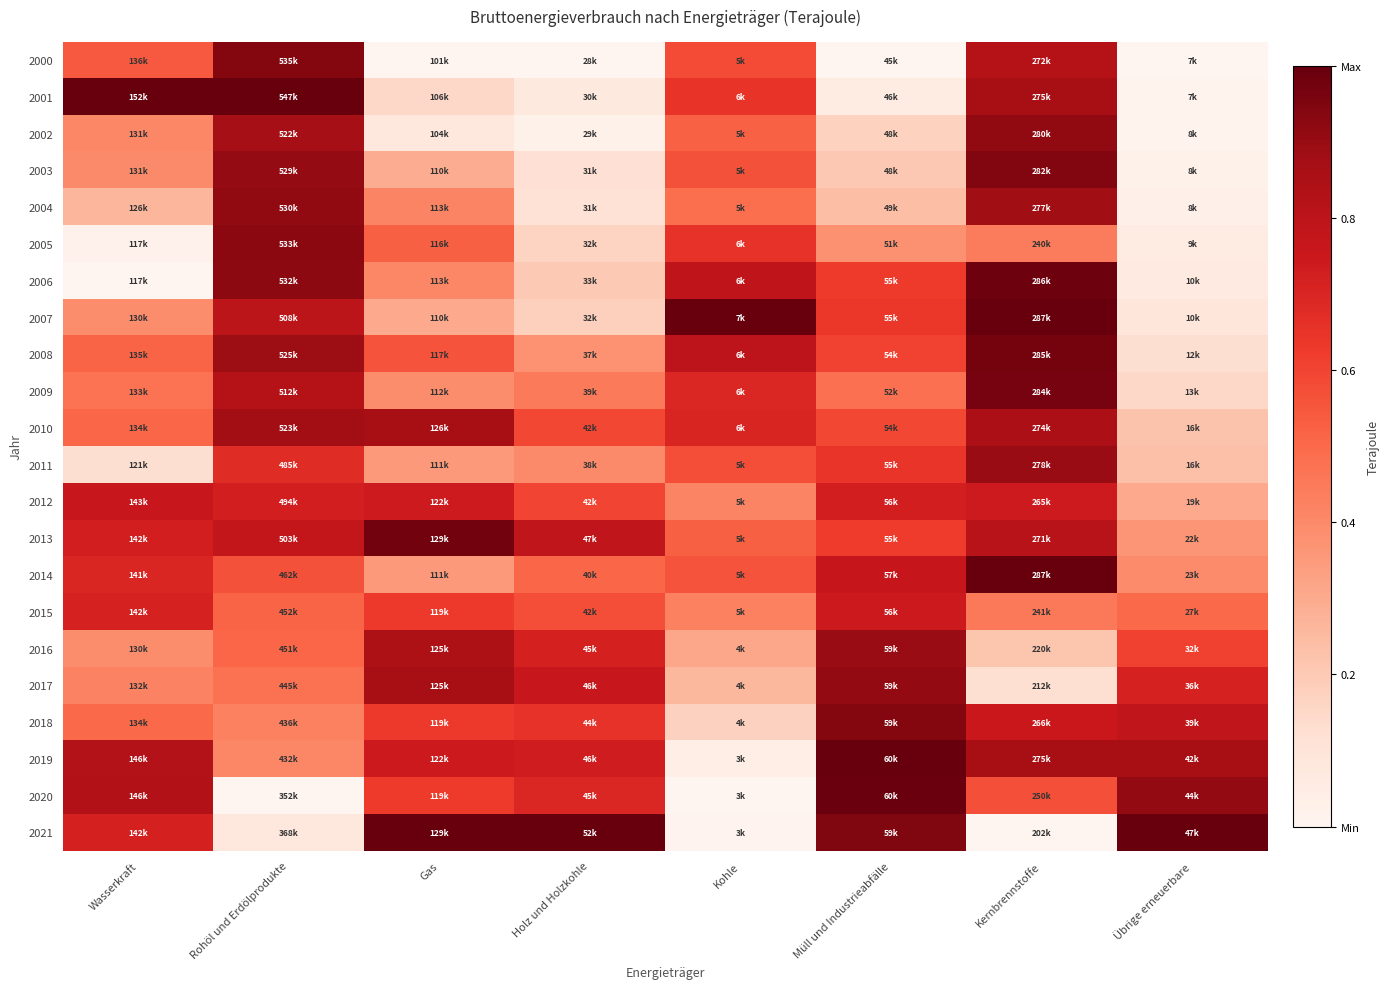

Reading left to right, transcribe all the data shown in this chart.

2000: Wasserkraft=0.5	Rohöl und Erdölprodukte=0.9	Gas=0.0	Holz und Holzkohle=0.0	Kohle=0.6	Müll und Industrieabfälle=0.0	Kernbrennstoffe=0.8	Übrige erneuerbare=0.0
2001: Wasserkraft=1.0	Rohöl und Erdölprodukte=1.0	Gas=0.1	Holz und Holzkohle=0.1	Kohle=0.7	Müll und Industrieabfälle=0.1	Kernbrennstoffe=0.9	Übrige erneuerbare=0.0
2002: Wasserkraft=0.4	Rohöl und Erdölprodukte=0.9	Gas=0.1	Holz und Holzkohle=0.0	Kohle=0.5	Müll und Industrieabfälle=0.2	Kernbrennstoffe=0.9	Übrige erneuerbare=0.0
2003: Wasserkraft=0.4	Rohöl und Erdölprodukte=0.9	Gas=0.3	Holz und Holzkohle=0.1	Kohle=0.6	Müll und Industrieabfälle=0.2	Kernbrennstoffe=0.9	Übrige erneuerbare=0.0
2004: Wasserkraft=0.3	Rohöl und Erdölprodukte=0.9	Gas=0.4	Holz und Holzkohle=0.1	Kohle=0.5	Müll und Industrieabfälle=0.2	Kernbrennstoffe=0.9	Übrige erneuerbare=0.0
2005: Wasserkraft=0.0	Rohöl und Erdölprodukte=0.9	Gas=0.5	Holz und Holzkohle=0.2	Kohle=0.7	Müll und Industrieabfälle=0.4	Kernbrennstoffe=0.4	Übrige erneuerbare=0.1
2006: Wasserkraft=0.0	Rohöl und Erdölprodukte=0.9	Gas=0.4	Holz und Holzkohle=0.2	Kohle=0.8	Müll und Industrieabfälle=0.6	Kernbrennstoffe=1.0	Übrige erneuerbare=0.1
2007: Wasserkraft=0.4	Rohöl und Erdölprodukte=0.8	Gas=0.3	Holz und Holzkohle=0.2	Kohle=1.0	Müll und Industrieabfälle=0.6	Kernbrennstoffe=1.0	Übrige erneuerbare=0.1
2008: Wasserkraft=0.5	Rohöl und Erdölprodukte=0.9	Gas=0.6	Holz und Holzkohle=0.4	Kohle=0.8	Müll und Industrieabfälle=0.6	Kernbrennstoffe=1.0	Übrige erneuerbare=0.1
2009: Wasserkraft=0.5	Rohöl und Erdölprodukte=0.8	Gas=0.4	Holz und Holzkohle=0.4	Kohle=0.7	Müll und Industrieabfälle=0.5	Kernbrennstoffe=1.0	Übrige erneuerbare=0.2
2010: Wasserkraft=0.5	Rohöl und Erdölprodukte=0.9	Gas=0.9	Holz und Holzkohle=0.6	Kohle=0.7	Müll und Industrieabfälle=0.6	Kernbrennstoffe=0.9	Übrige erneuerbare=0.2
2011: Wasserkraft=0.1	Rohöl und Erdölprodukte=0.7	Gas=0.4	Holz und Holzkohle=0.4	Kohle=0.6	Müll und Industrieabfälle=0.6	Kernbrennstoffe=0.9	Übrige erneuerbare=0.2
2012: Wasserkraft=0.8	Rohöl und Erdölprodukte=0.7	Gas=0.7	Holz und Holzkohle=0.6	Kohle=0.4	Müll und Industrieabfälle=0.7	Kernbrennstoffe=0.7	Übrige erneuerbare=0.3
2013: Wasserkraft=0.7	Rohöl und Erdölprodukte=0.8	Gas=1.0	Holz und Holzkohle=0.8	Kohle=0.5	Müll und Industrieabfälle=0.6	Kernbrennstoffe=0.8	Übrige erneuerbare=0.4
2014: Wasserkraft=0.7	Rohöl und Erdölprodukte=0.6	Gas=0.4	Holz und Holzkohle=0.5	Kohle=0.6	Müll und Industrieabfälle=0.8	Kernbrennstoffe=1.0	Übrige erneuerbare=0.4
2015: Wasserkraft=0.7	Rohöl und Erdölprodukte=0.5	Gas=0.6	Holz und Holzkohle=0.6	Kohle=0.4	Müll und Industrieabfälle=0.7	Kernbrennstoffe=0.5	Übrige erneuerbare=0.5
2016: Wasserkraft=0.4	Rohöl und Erdölprodukte=0.5	Gas=0.8	Holz und Holzkohle=0.7	Kohle=0.3	Müll und Industrieabfälle=0.9	Kernbrennstoffe=0.2	Übrige erneuerbare=0.6
2017: Wasserkraft=0.4	Rohöl und Erdölprodukte=0.5	Gas=0.9	Holz und Holzkohle=0.8	Kohle=0.3	Müll und Industrieabfälle=0.9	Kernbrennstoffe=0.1	Übrige erneuerbare=0.7
2018: Wasserkraft=0.5	Rohöl und Erdölprodukte=0.4	Gas=0.6	Holz und Holzkohle=0.7	Kohle=0.2	Müll und Industrieabfälle=0.9	Kernbrennstoffe=0.8	Übrige erneuerbare=0.8
2019: Wasserkraft=0.8	Rohöl und Erdölprodukte=0.4	Gas=0.7	Holz und Holzkohle=0.7	Kohle=0.0	Müll und Industrieabfälle=1.0	Kernbrennstoffe=0.9	Übrige erneuerbare=0.9
2020: Wasserkraft=0.8	Rohöl und Erdölprodukte=0.0	Gas=0.6	Holz und Holzkohle=0.7	Kohle=0.0	Müll und Industrieabfälle=1.0	Kernbrennstoffe=0.6	Übrige erneuerbare=0.9
2021: Wasserkraft=0.7	Rohöl und Erdölprodukte=0.1	Gas=1.0	Holz und Holzkohle=1.0	Kohle=0.0	Müll und Industrieabfälle=0.9	Kernbrennstoffe=0.0	Übrige erneuerbare=1.0